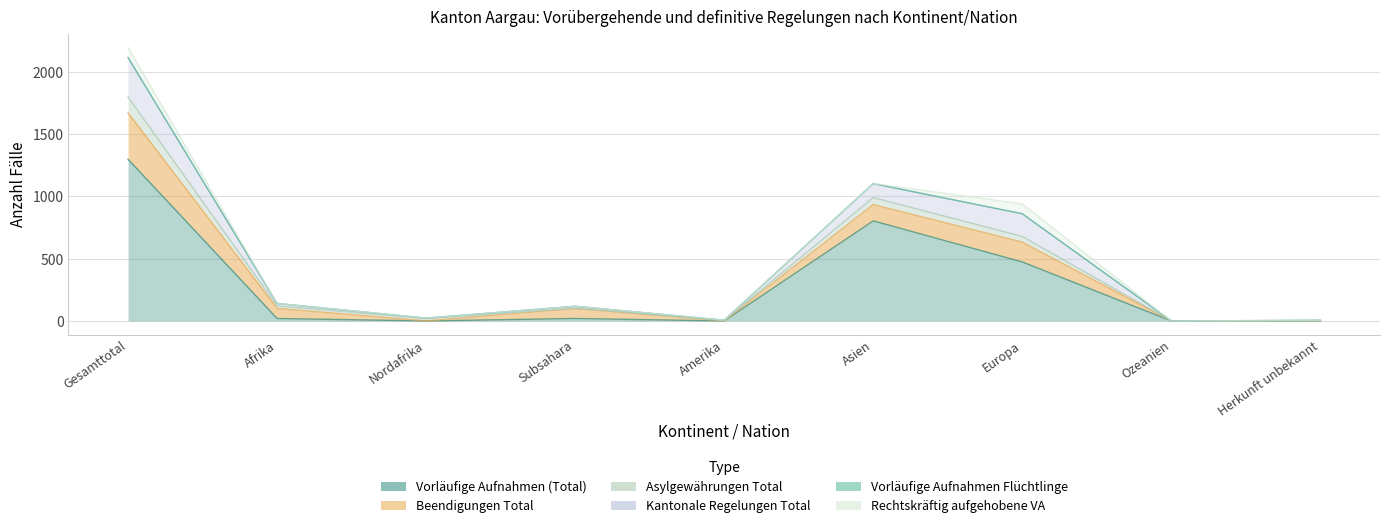

Reading left to right, extract all data points from this chart.

Vorläufige Aufnahmen (Total): Gesamttotal=1299	Afrika=20	Nordafrika=0	Subsahara=20	Amerika=0	Asien=804	Europa=474	Ozeanien=0	Herkunft unbekannt=1
Beendigungen Total: Gesamttotal=373	Afrika=81	Nordafrika=1	Subsahara=80	Amerika=0	Asien=131	Europa=159	Ozeanien=0	Herkunft unbekannt=2
Asylgewährungen Total: Gesamttotal=127	Afrika=20	Nordafrika=18	Subsahara=2	Amerika=4	Asien=56	Europa=46	Ozeanien=0	Herkunft unbekannt=1
Kantonale Regelungen Total: Gesamttotal=315	Afrika=19	Nordafrika=3	Subsahara=16	Amerika=2	Asien=111	Europa=182	Ozeanien=0	Herkunft unbekannt=1
Vorläufige Aufnahmen Flüchtlinge: Gesamttotal=3	Afrika=1	Nordafrika=1	Subsahara=0	Amerika=0	Asien=2	Europa=0	Ozeanien=0	Herkunft unbekannt=0
Rechtskräftig aufgehobene VA: Gesamttotal=80	Afrika=0	Nordafrika=0	Subsahara=0	Amerika=0	Asien=0	Europa=80	Ozeanien=0	Herkunft unbekannt=0